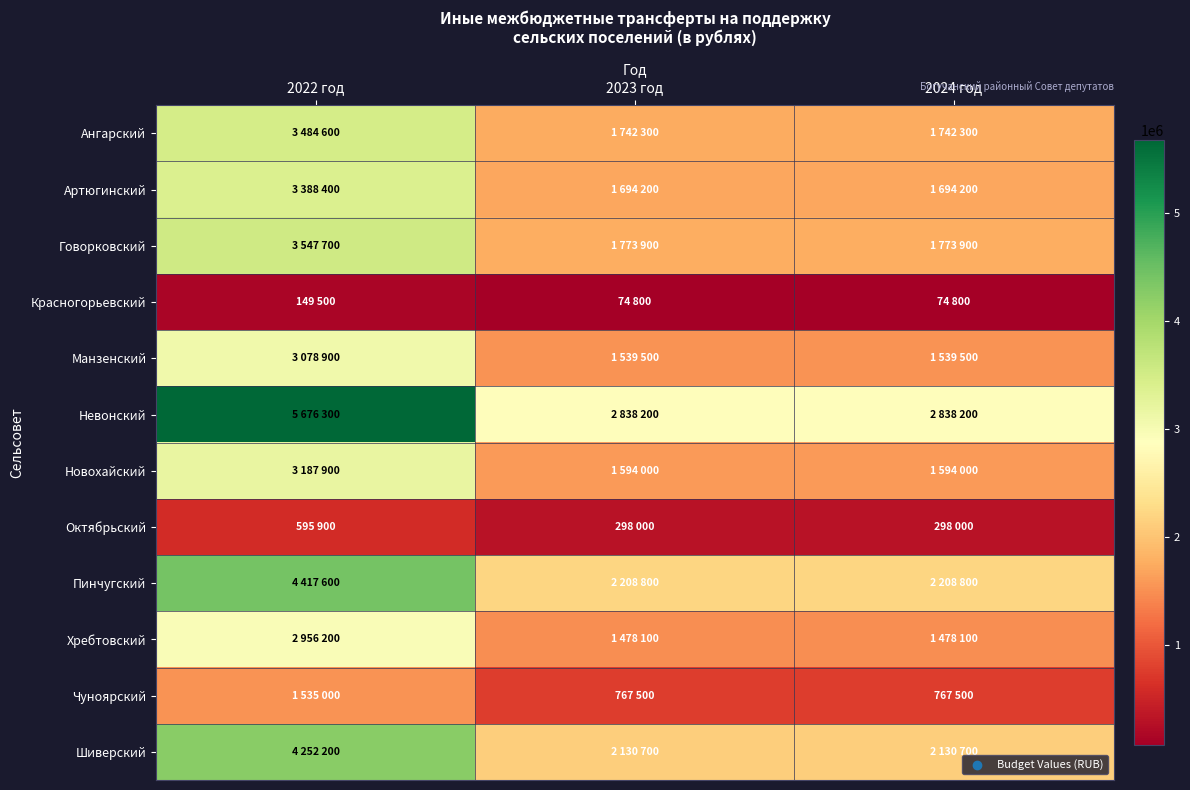

Reading right to left, list all the values displayed in this chart.

Ангарский: 2024 год=1742300	2023 год=1742300	2022 год=3484600
Артюгинский: 2024 год=1694200	2023 год=1694200	2022 год=3388400
Говорковский: 2024 год=1773900	2023 год=1773900	2022 год=3547700
Красногорьевский: 2024 год=74800	2023 год=74800	2022 год=149500
Манзенский: 2024 год=1539500	2023 год=1539500	2022 год=3078900
Невонский: 2024 год=2838200	2023 год=2838200	2022 год=5676300
Новохайский: 2024 год=1594000	2023 год=1594000	2022 год=3187900
Октябрьский: 2024 год=298000	2023 год=298000	2022 год=595900
Пинчугский: 2024 год=2208800	2023 год=2208800	2022 год=4417600
Хребтовский: 2024 год=1478100	2023 год=1478100	2022 год=2956200
Чуноярский: 2024 год=767500	2023 год=767500	2022 год=1535000
Шиверский: 2024 год=2130700	2023 год=2130700	2022 год=4252200